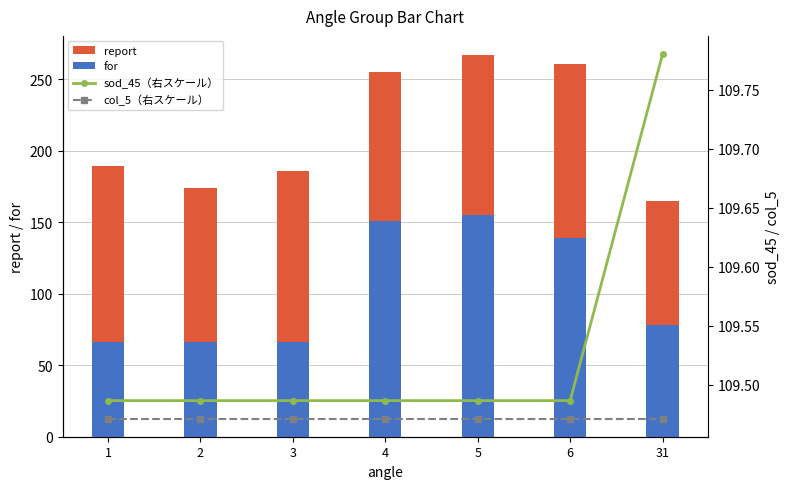

Which series has the largest total across all categories?

report